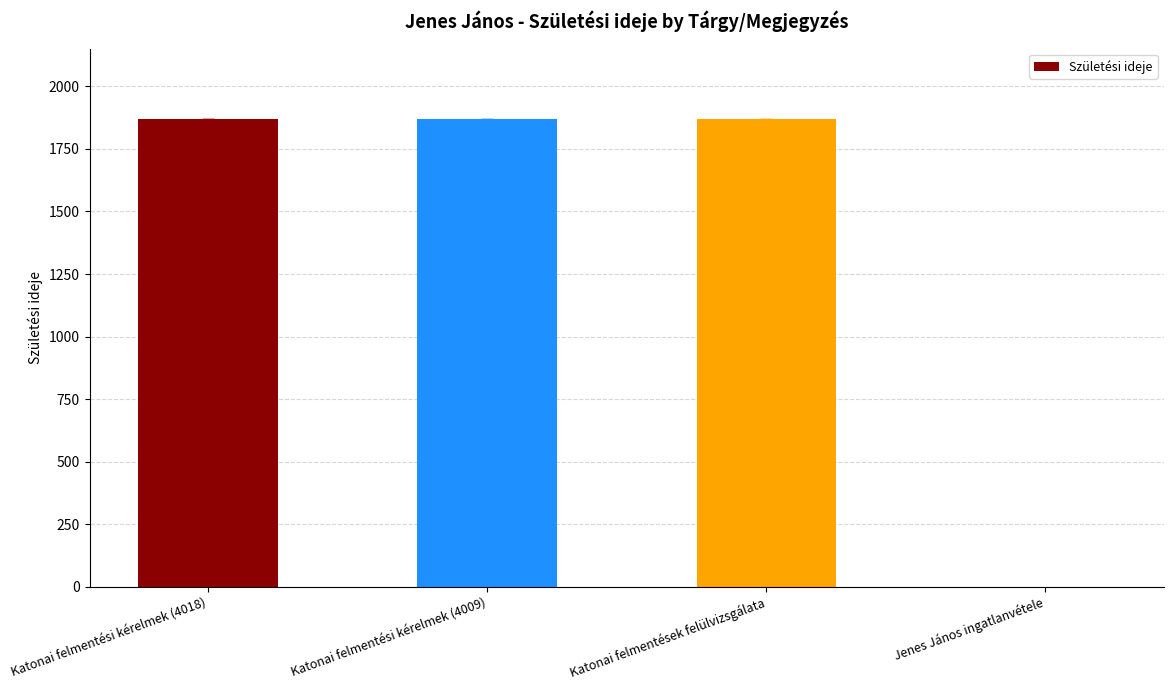

Which has a higher value, Jenes János ingatlanvétele or Katonai felmentési kérelmek (4009)?

Katonai felmentési kérelmek (4009)